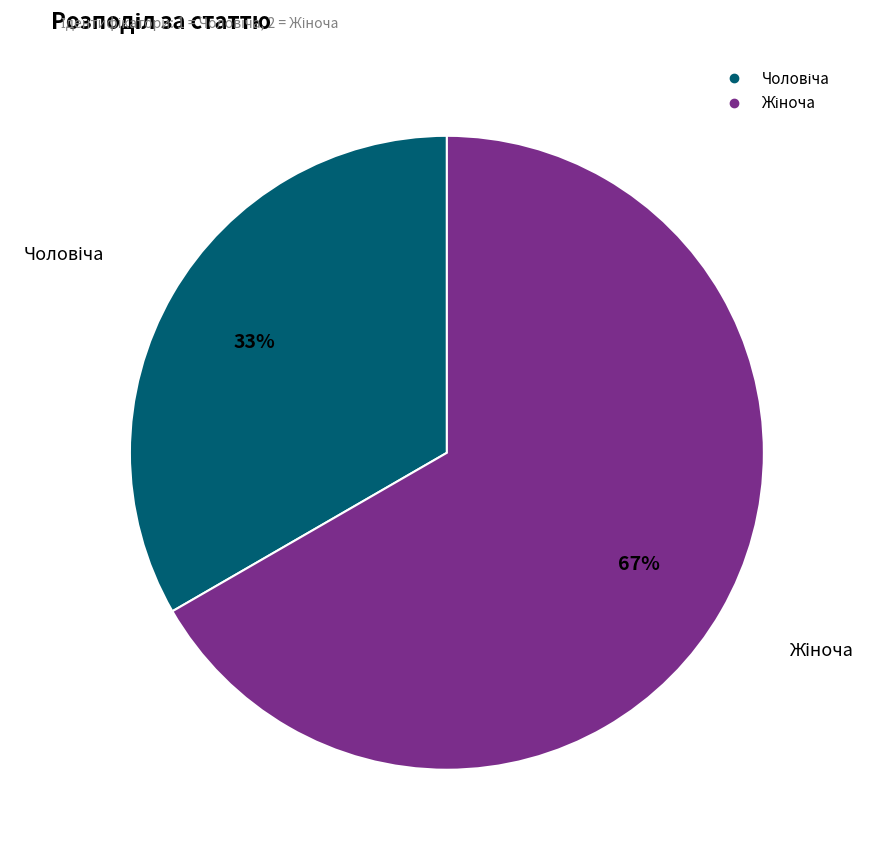

To the nearest percent, what is the average slice percentage?

50%